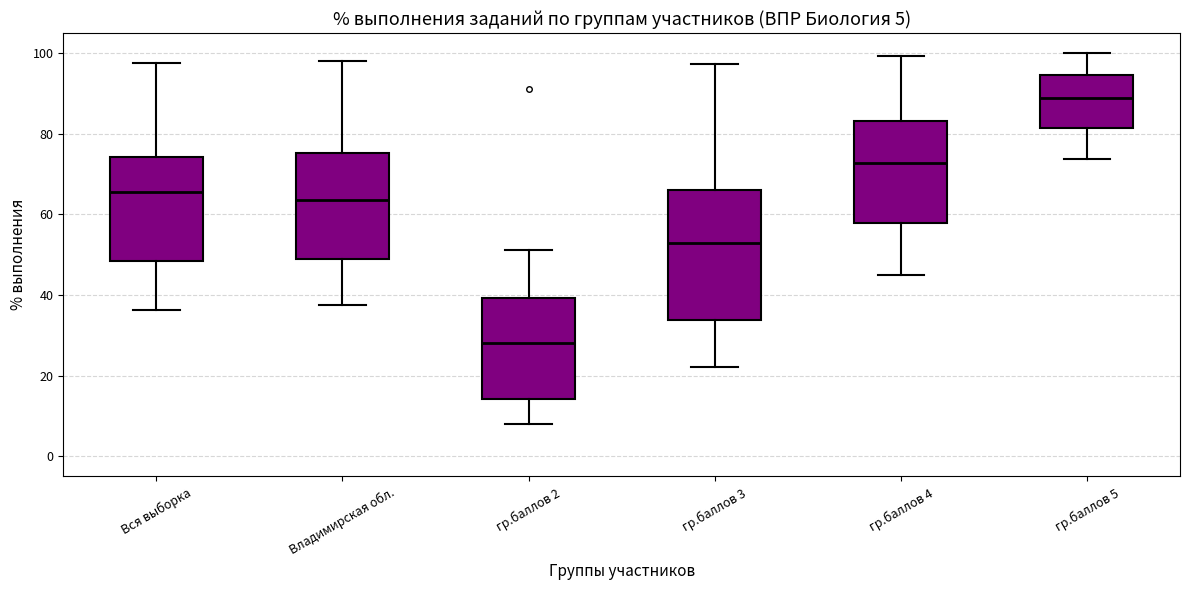

Which box is the tallest, from its lower edge to its upper edge?

гр.баллов 3